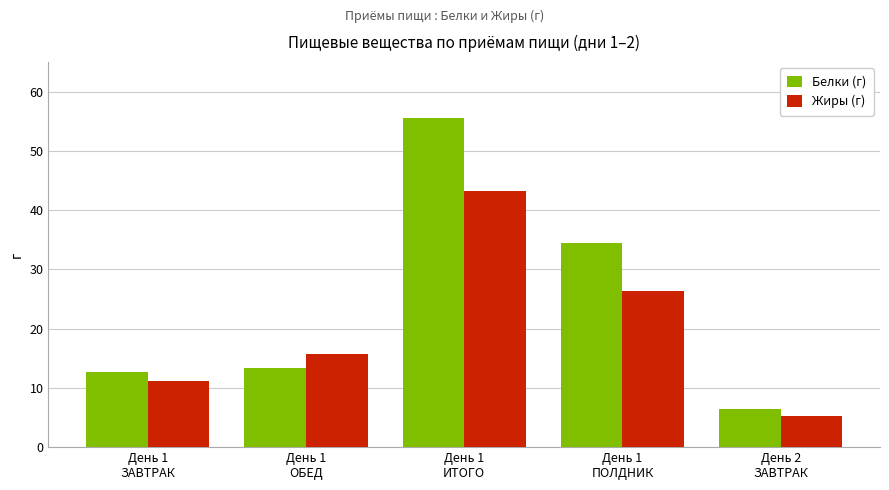

How many distinct data groups are displayed?

2